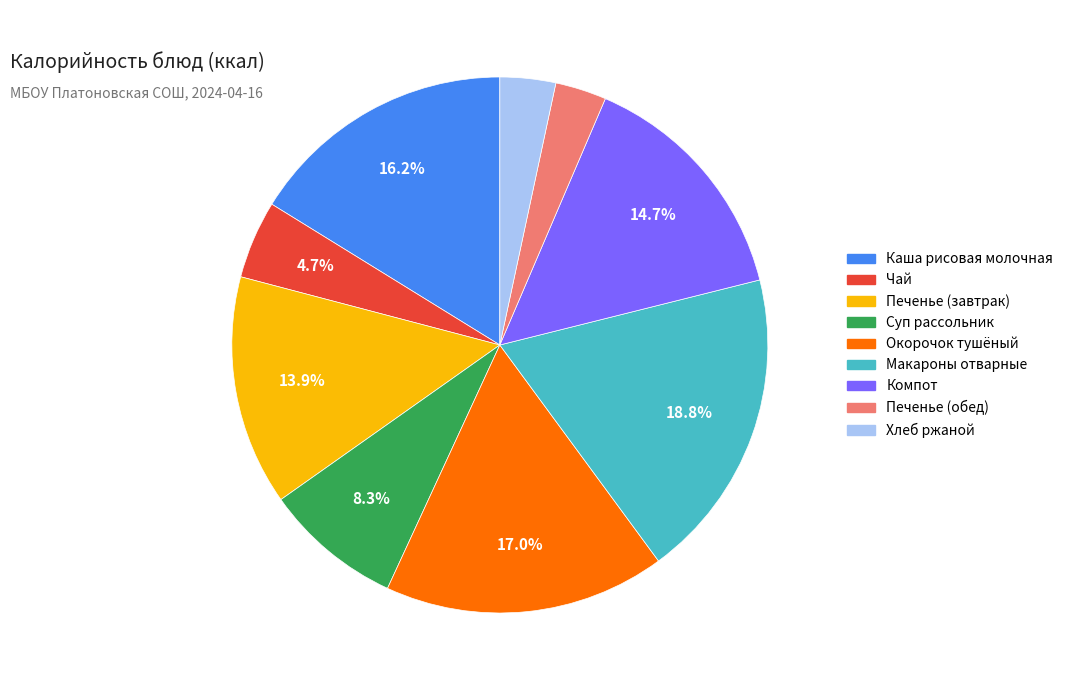

Which category has the biggest portion of the pie?

Макароны отварные